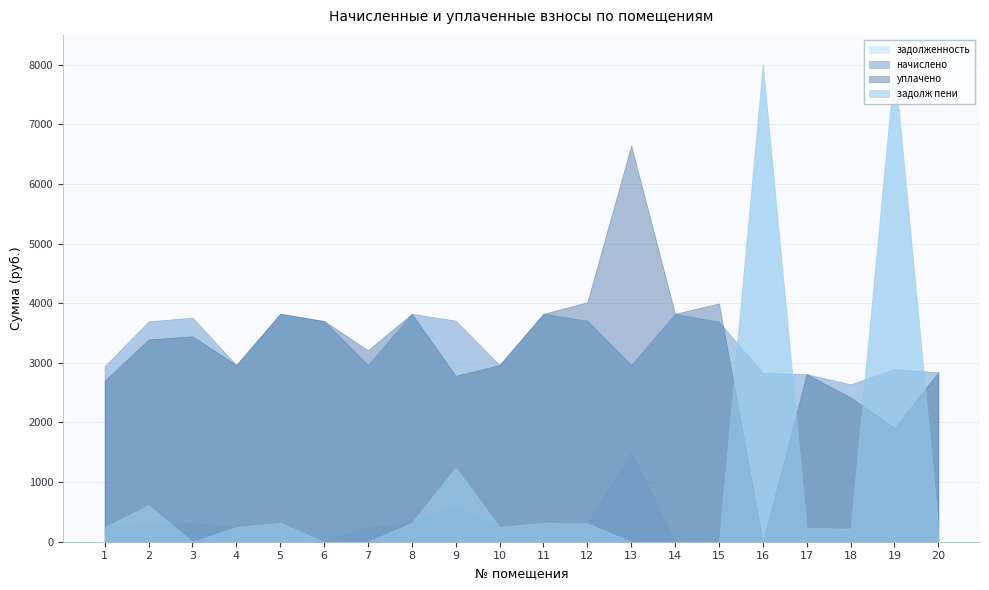

Where is the first local minimum for задолженность?

4